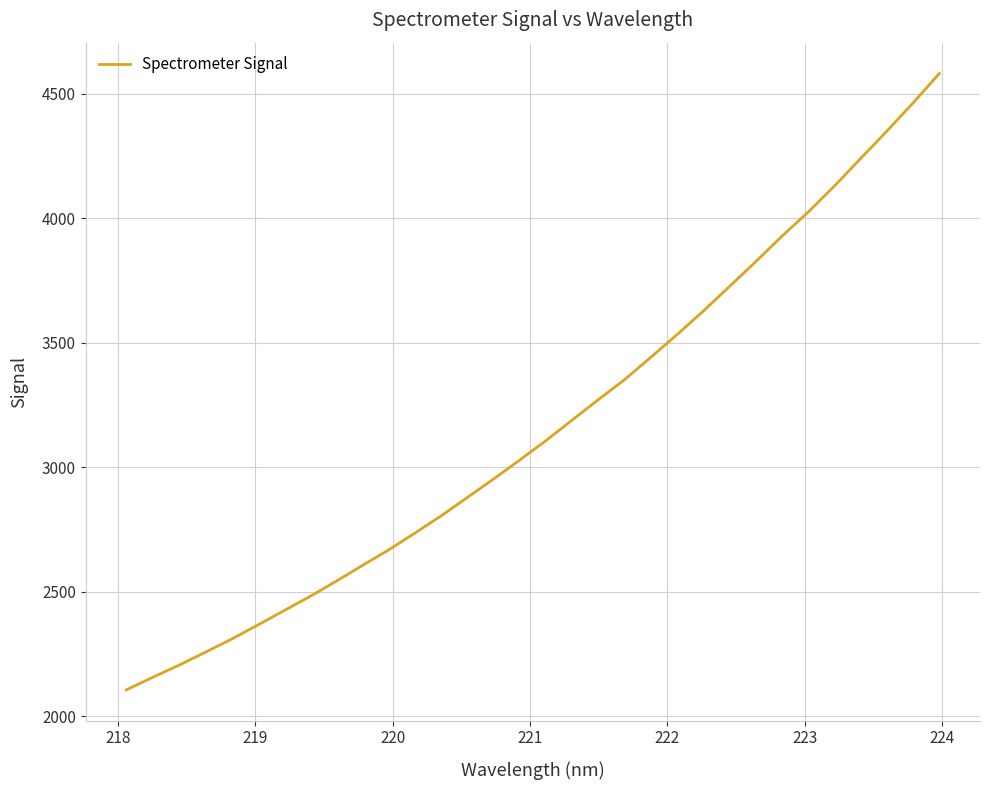

Is this an area chart (filled region under the line)?

No